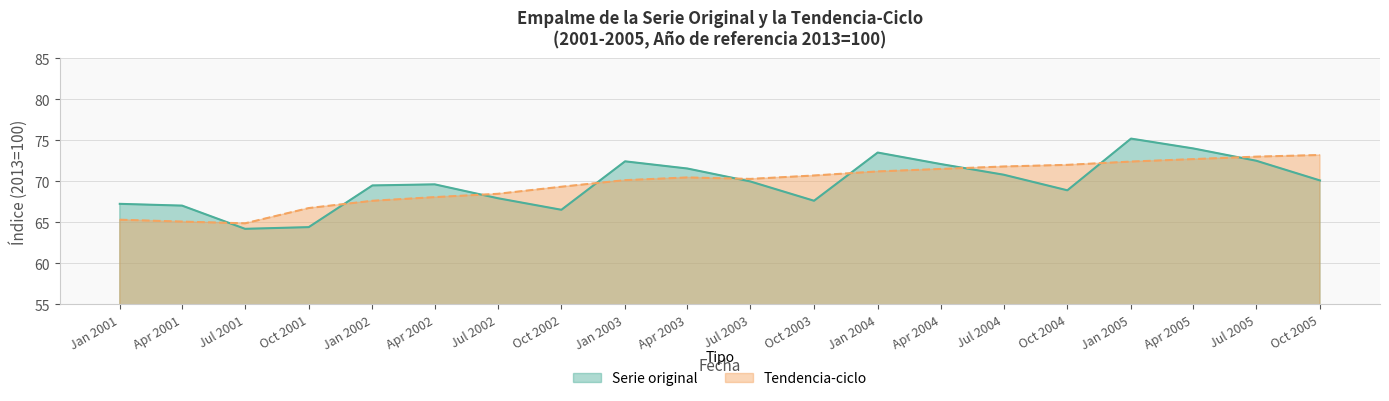

What is the minimum value shown in the chart?

64.2